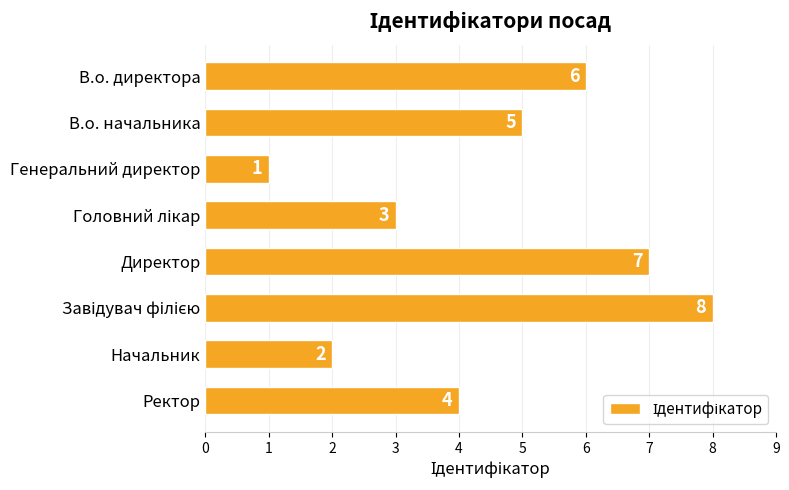

What position from the top is В.о. директора?

1